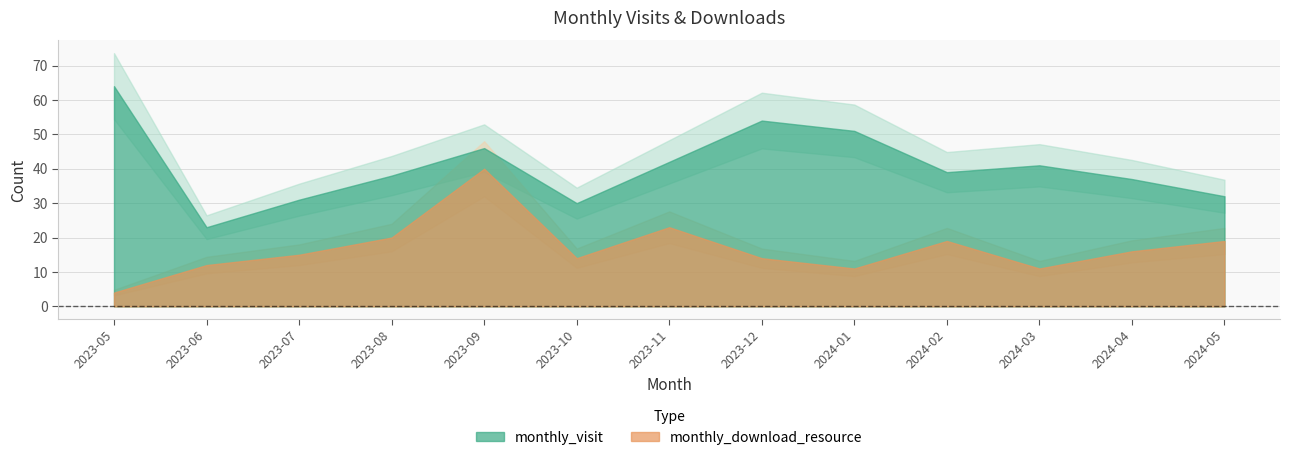

What are all the series names shown in the legend?

monthly_visit, monthly_download_resource